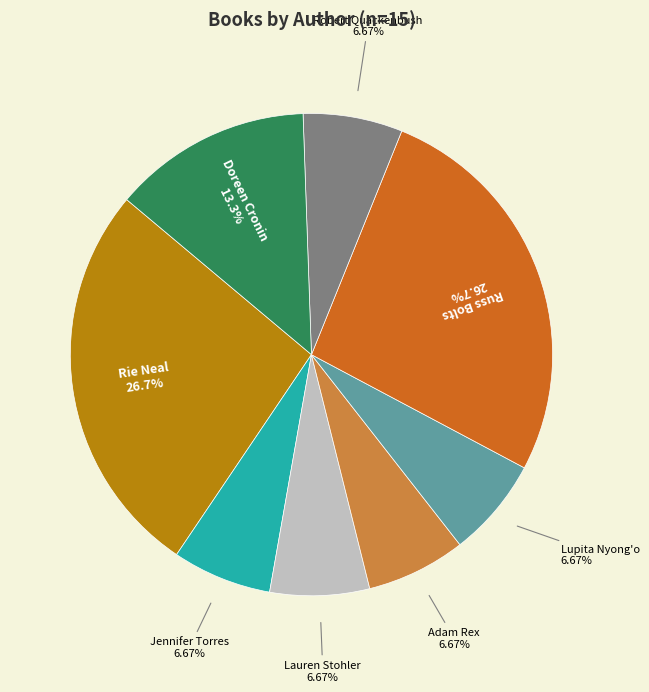

Is there any slice that represents more than half of the pie?

No